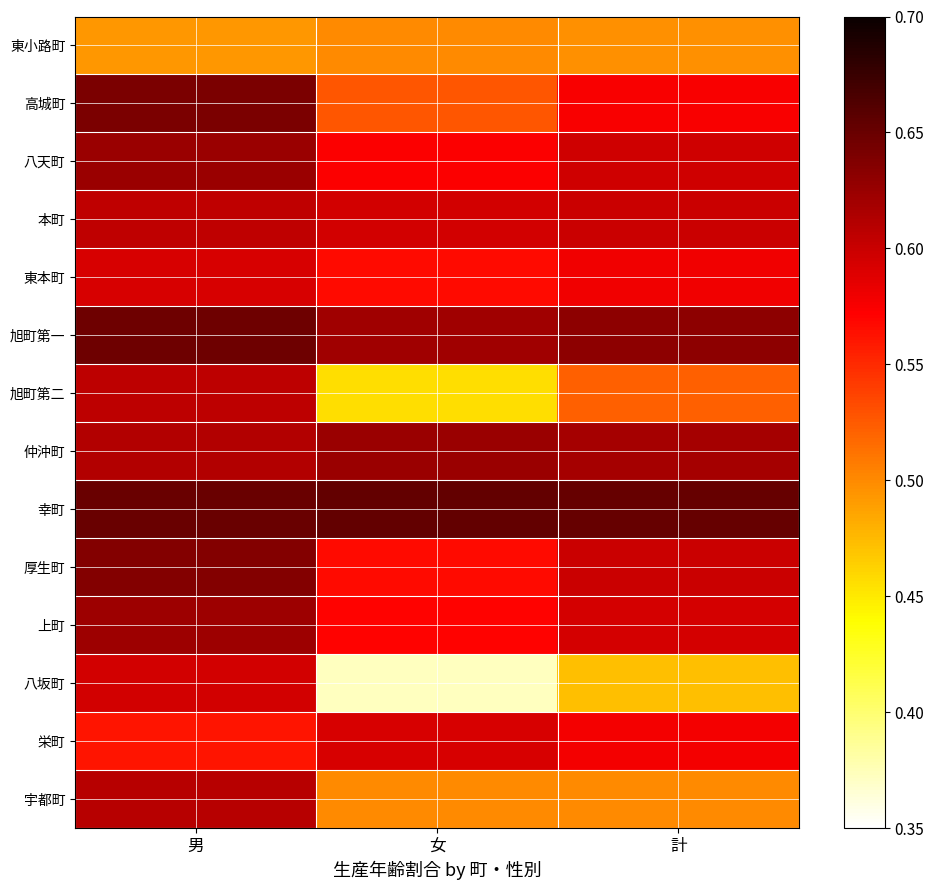

How many distinct data groups are displayed?

14